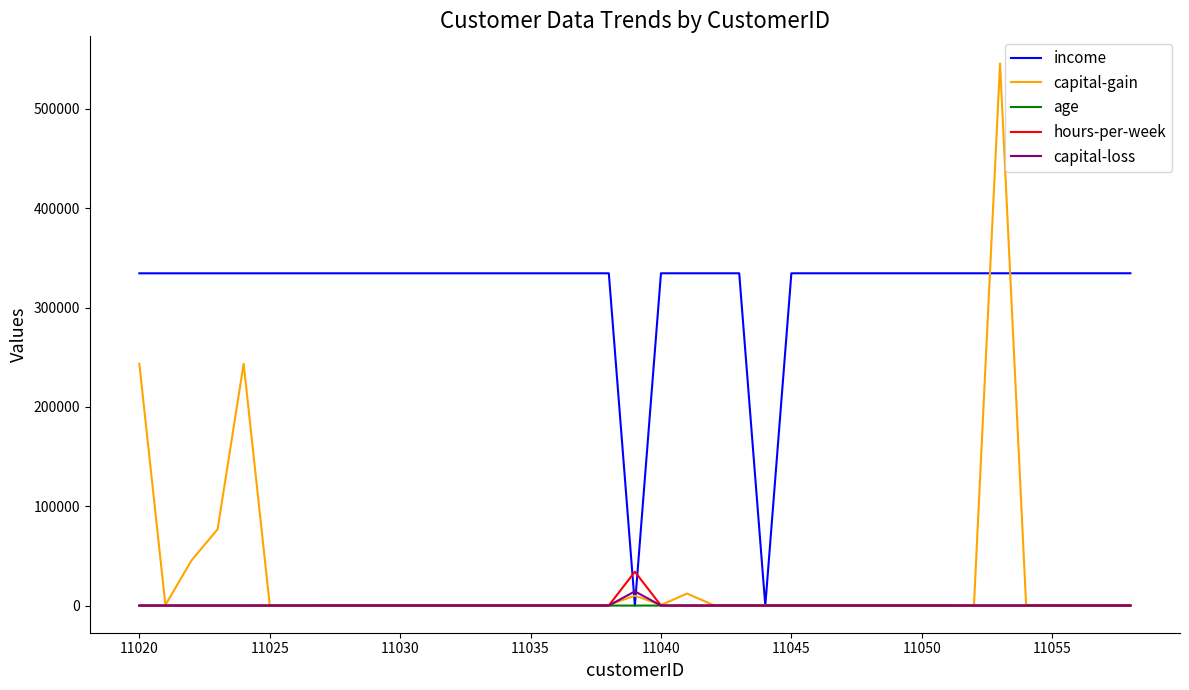

What are all the series names shown in the legend?

income, capital-gain, age, hours-per-week, capital-loss